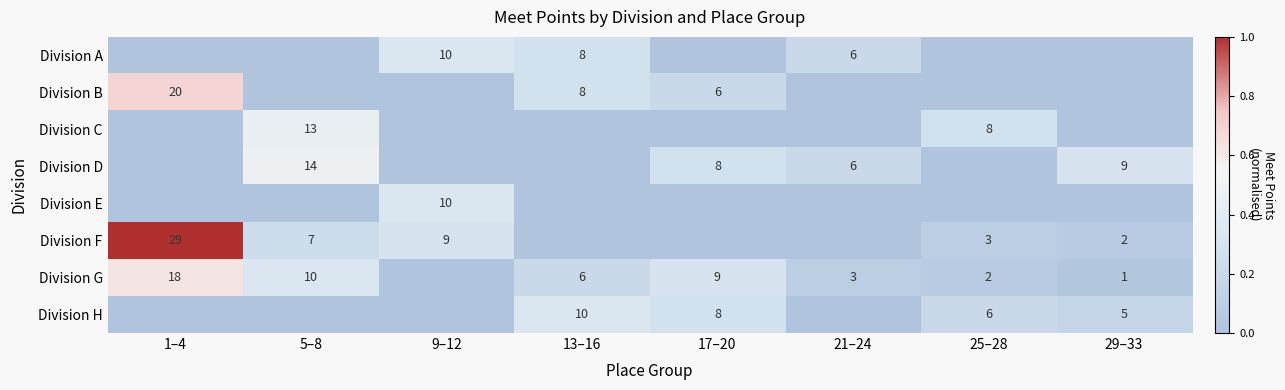

The Division D series shows 8 at 21–24. True or false?

False